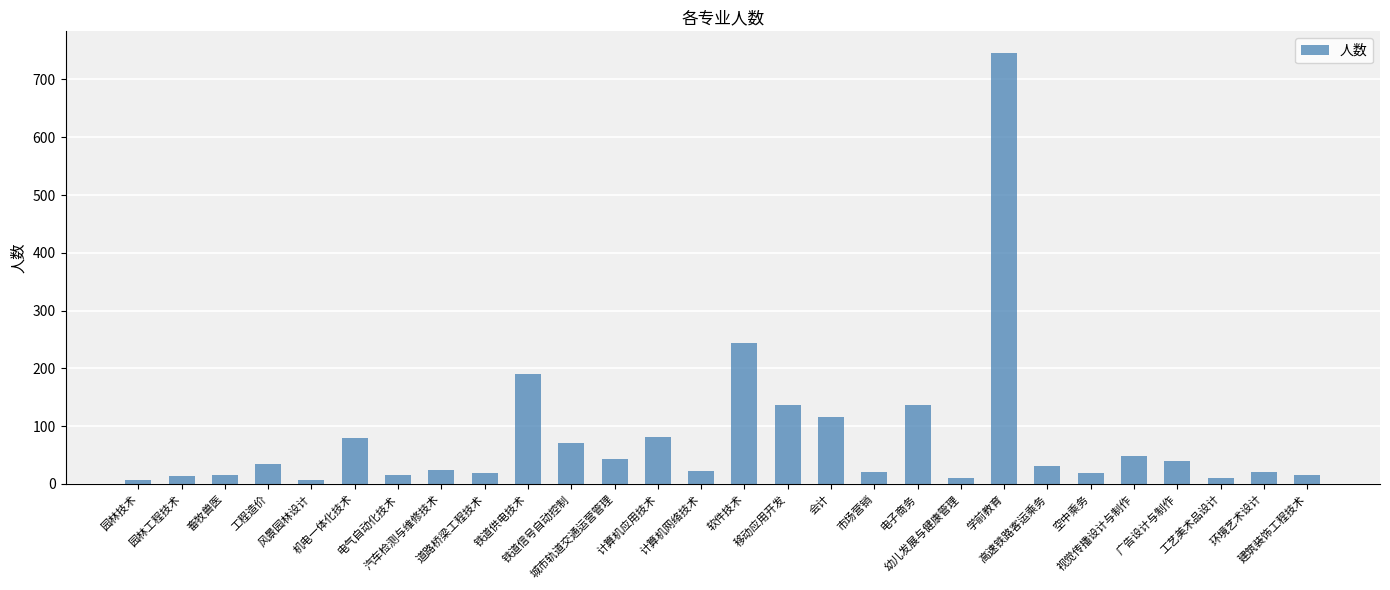

How many series are shown in this chart?

1